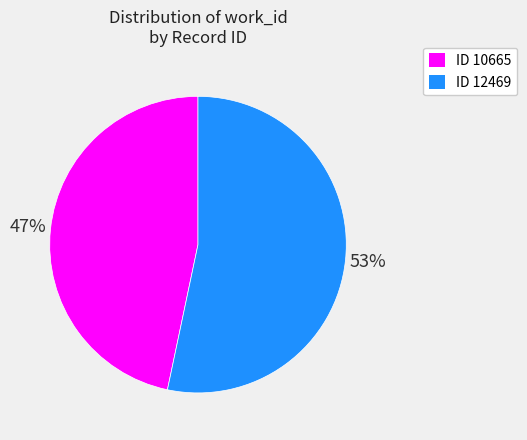

Is there a majority slice in this chart?

Yes